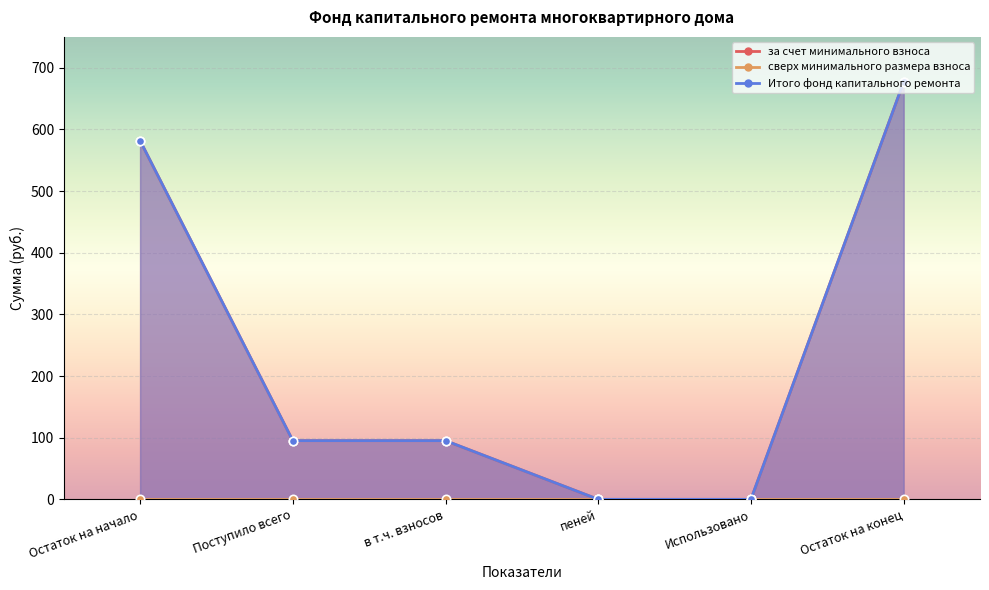

At which label does Итого фонд капитального ремонта reach its minimum?

пеней